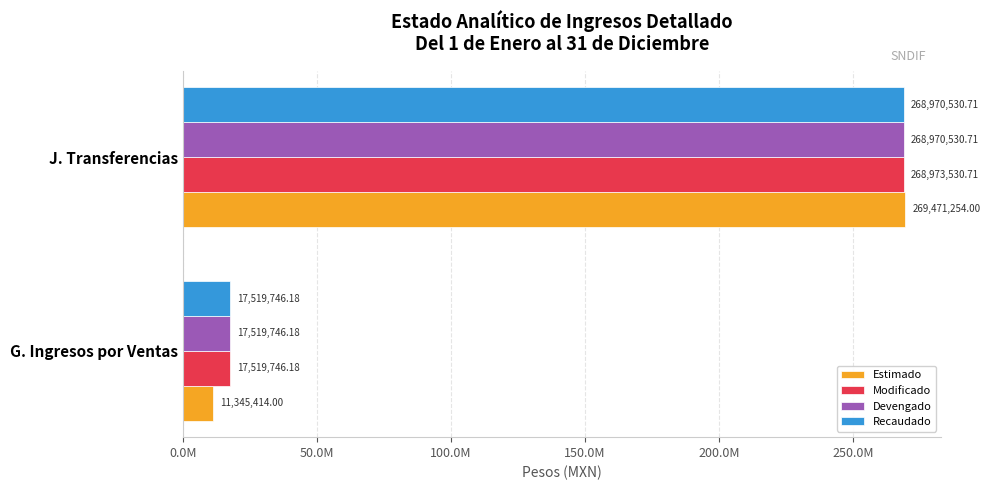

What is the average value of the Devengado series?

143245138.4